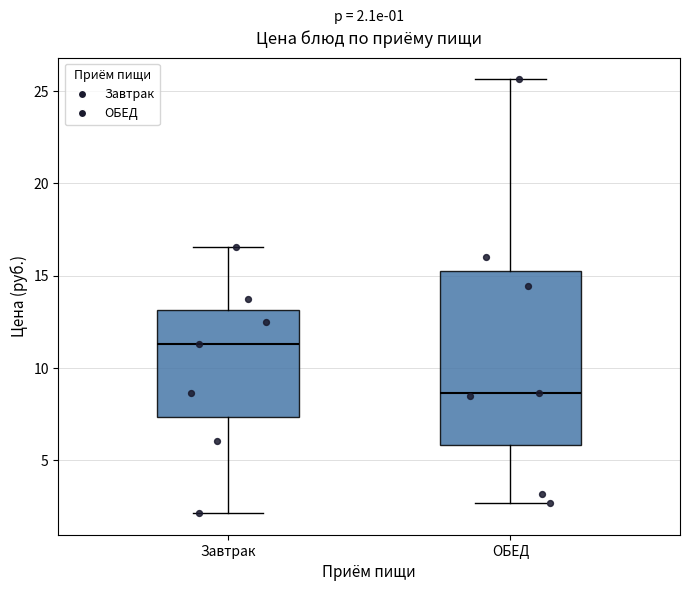

Which box is the tallest, from its lower edge to its upper edge?

ОБЕД